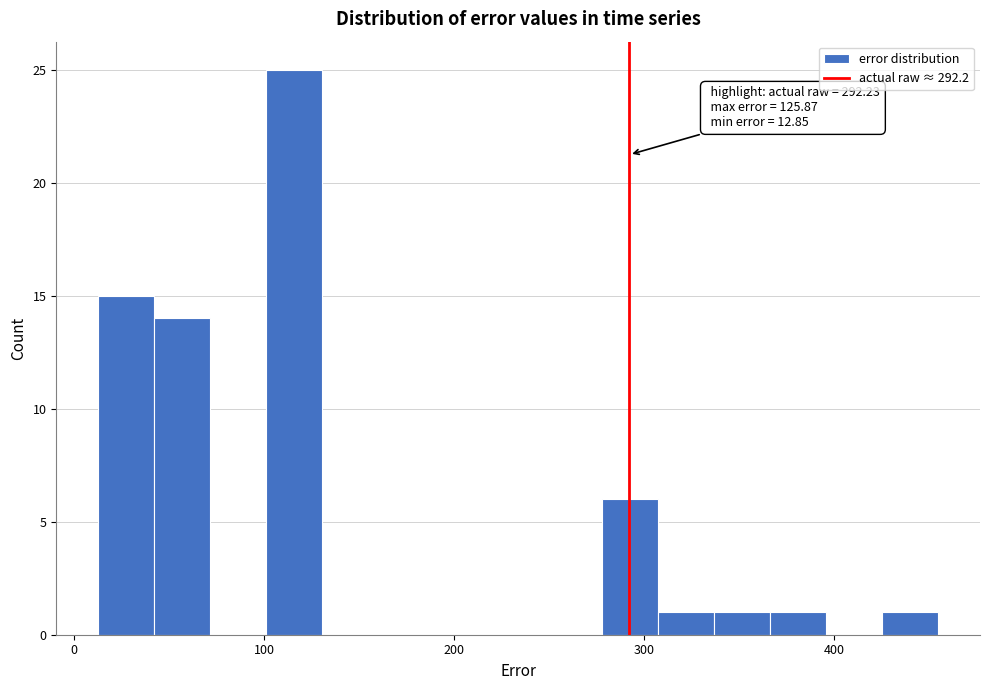

Around what value on the x-axis is the tallest bar? Give the approximate position of its centre, as read against the axis.

120